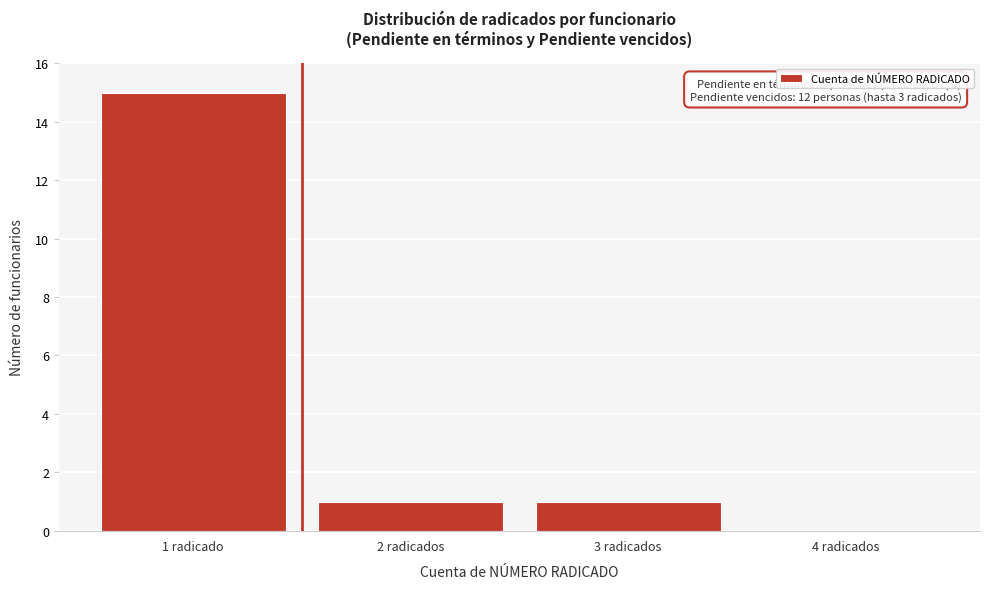

Reading right to left, extract all data points from this chart.

4 radicados=0	3 radicados=1	2 radicados=1	1 radicado=15